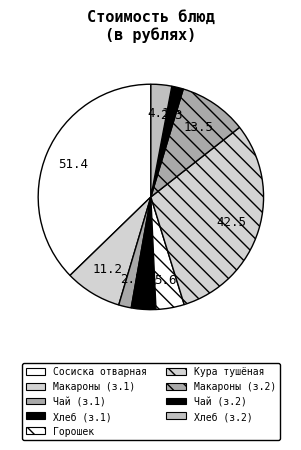

How many slices are in this pie chart?

9